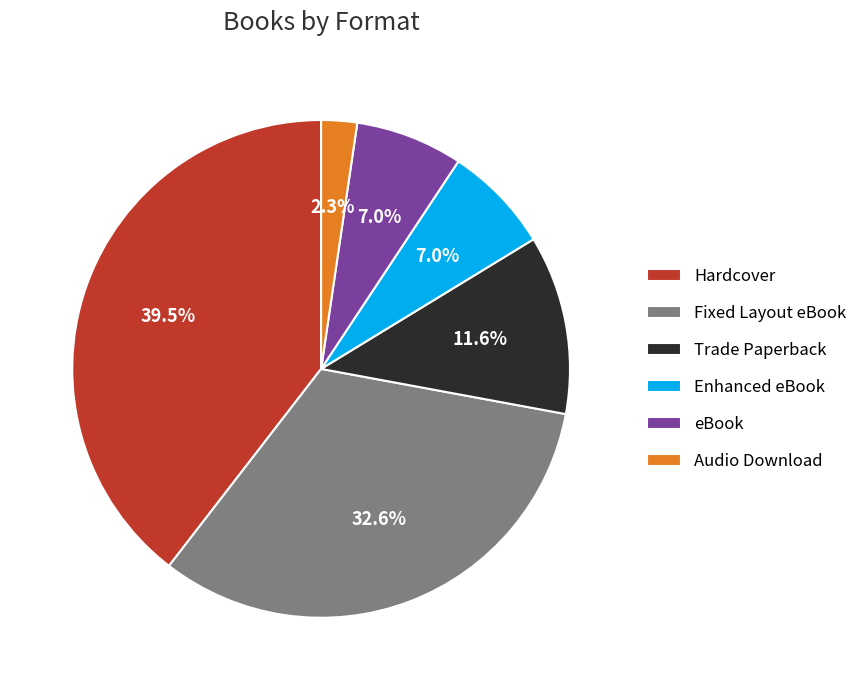

What percentage is NOT represented by Hardcover?

60.5%